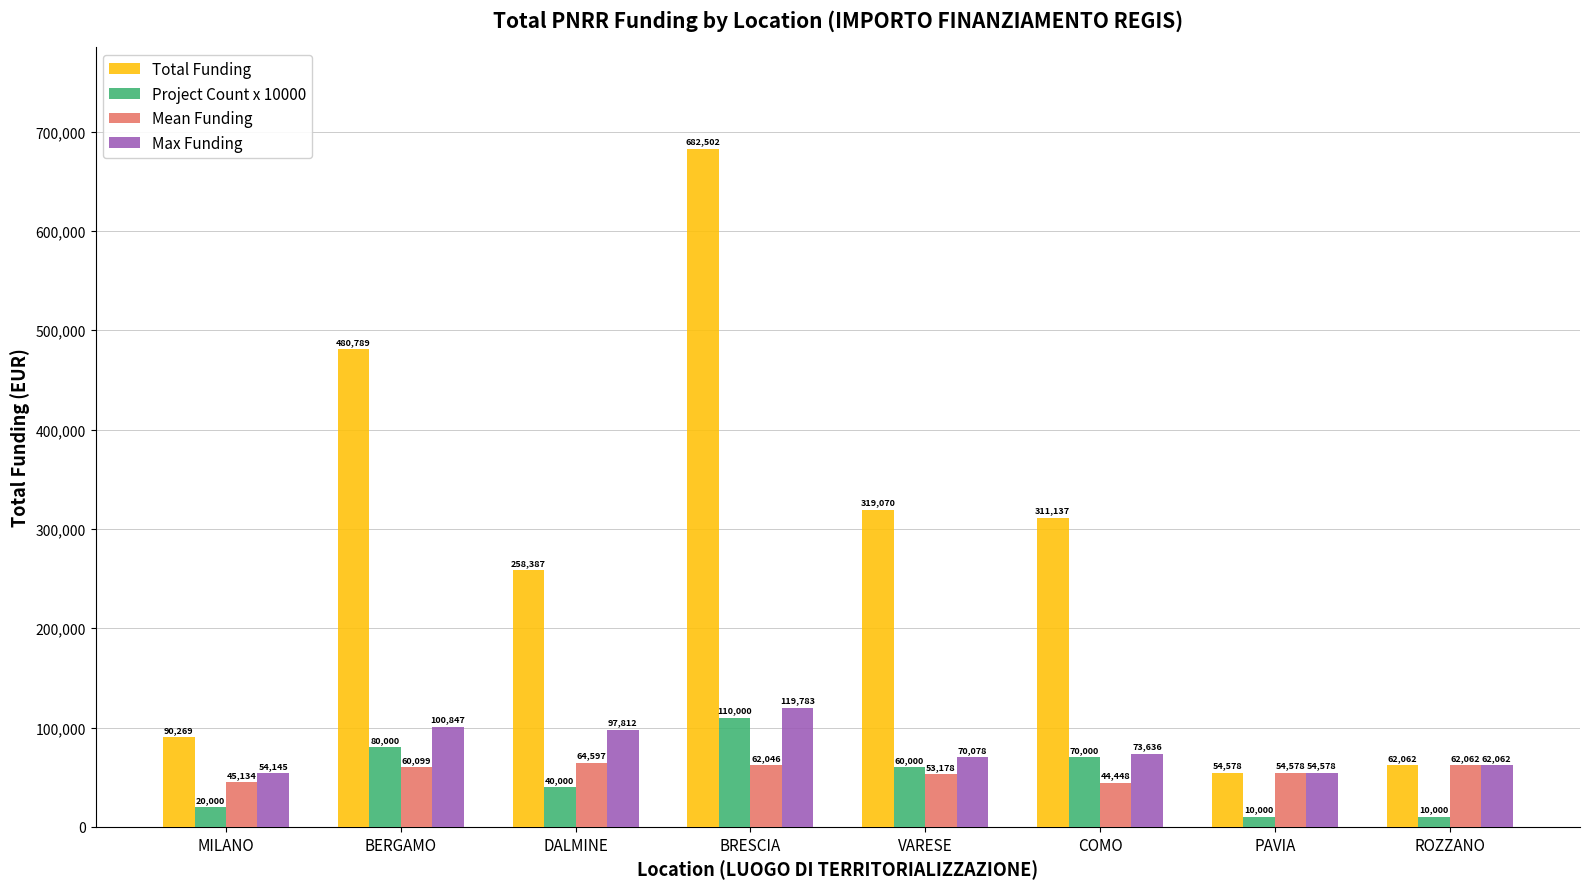

Which series has the largest range (max minus min)?

Total Funding